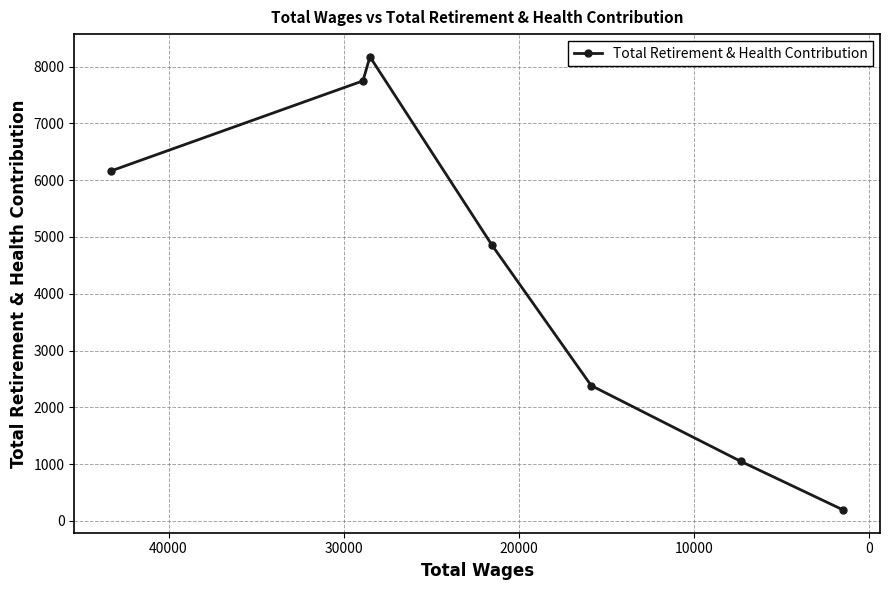

How many data points are above 4853?

3